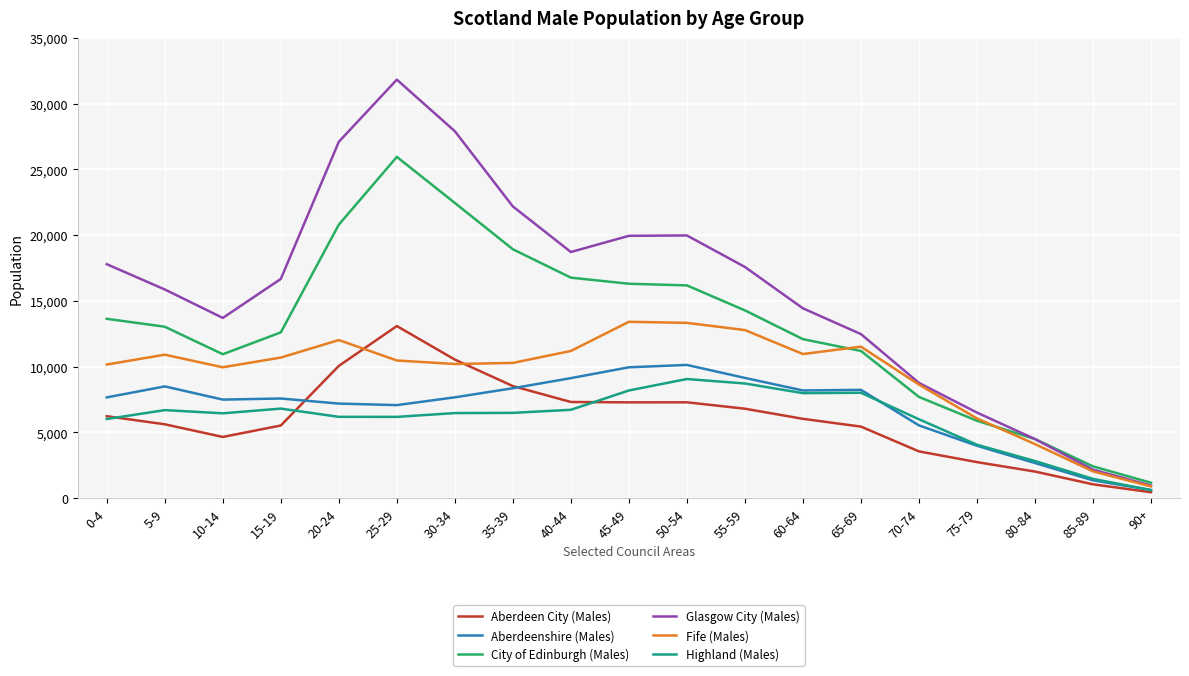

The value of Aberdeen City (Males) at 30-34 is 6849. True or false?

False